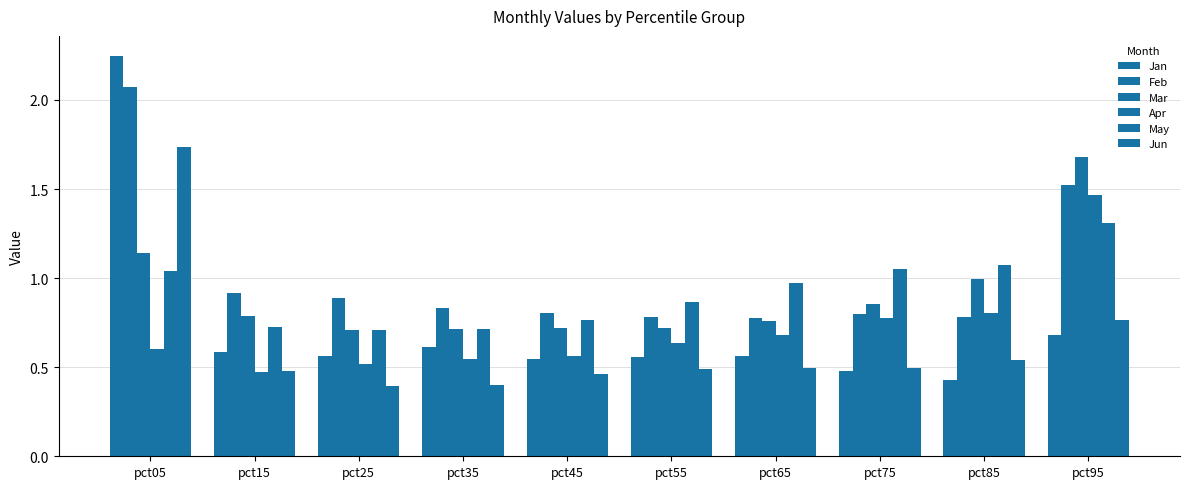

The Mar series shows 0.8 at pct65. True or false?

True